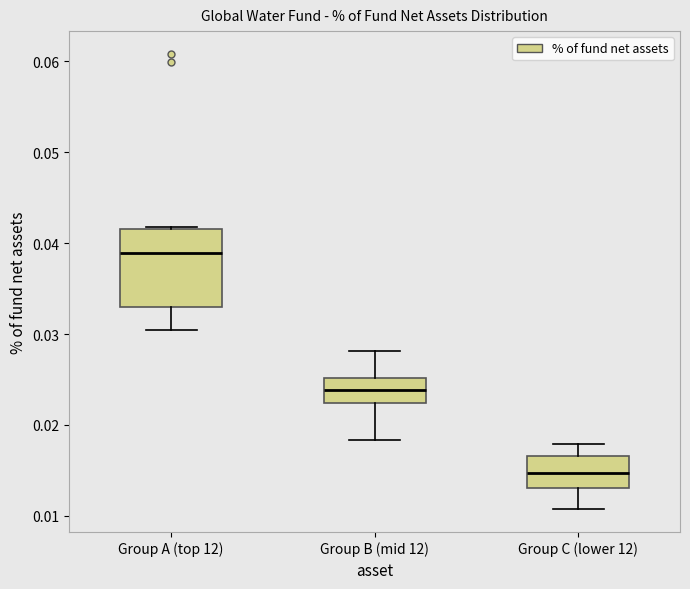

Reading left to right, transcribe this box plot: for each box, give where its median line is, the range the box spans, and where its two whiskers end, as read against the y-axis. The values are not printed on the chart, so give them approximately, as read against the axis.

Group A (top 12): median 0.039, box 0.033 to 0.042, whiskers 0.030 to 0.042
Group B (mid 12): median 0.024, box 0.022 to 0.025, whiskers 0.018 to 0.028
Group C (lower 12): median 0.015, box 0.013 to 0.017, whiskers 0.011 to 0.018